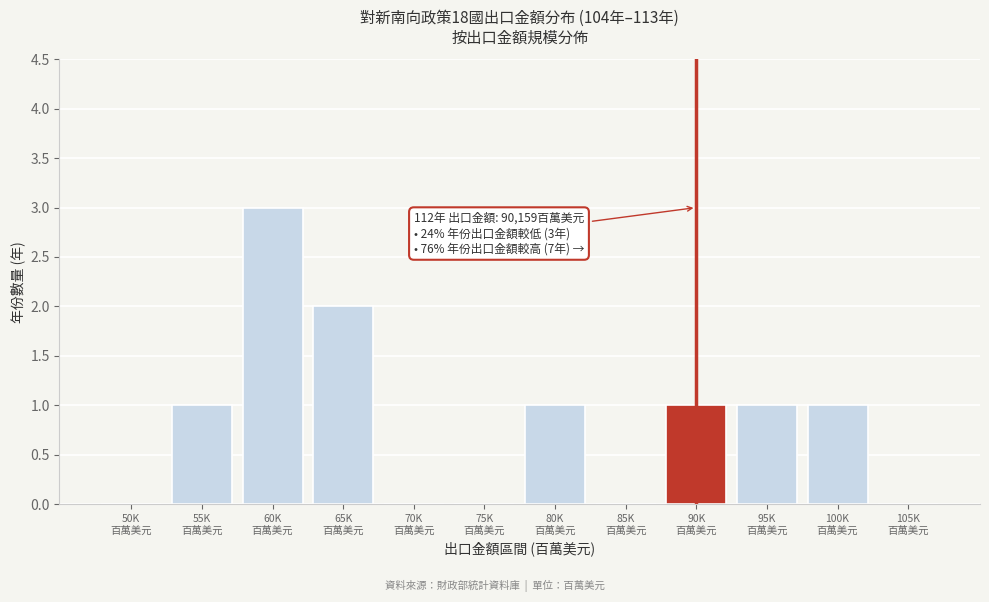

What is the sum of all values?

10